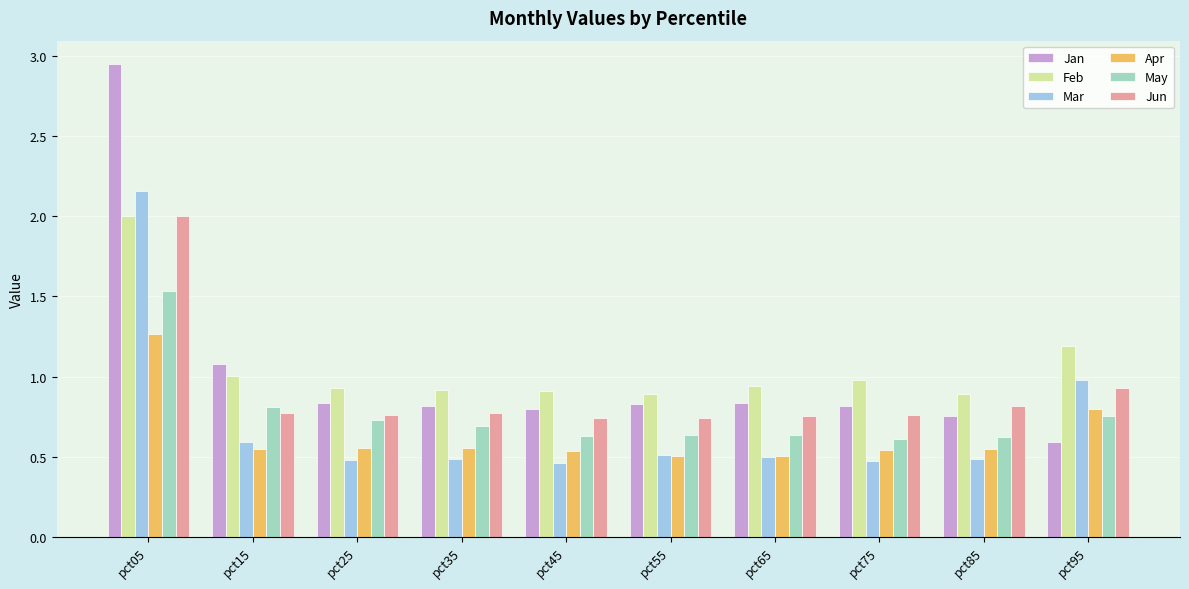

Which category has the highest value across all series?

pct05